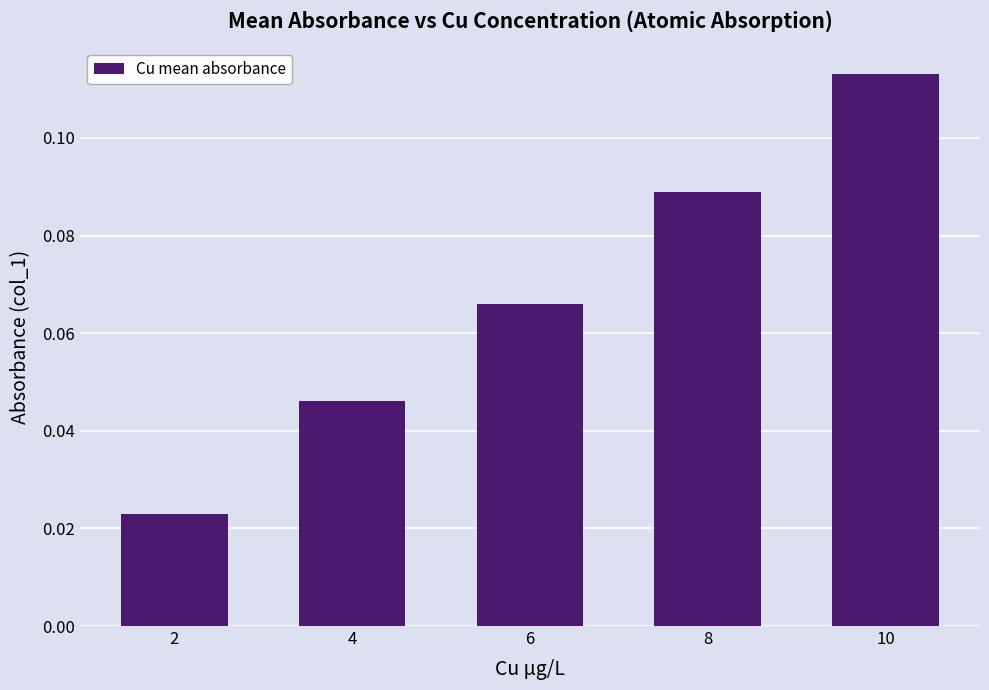

True or false: the data shows 0.0 at 6.

False